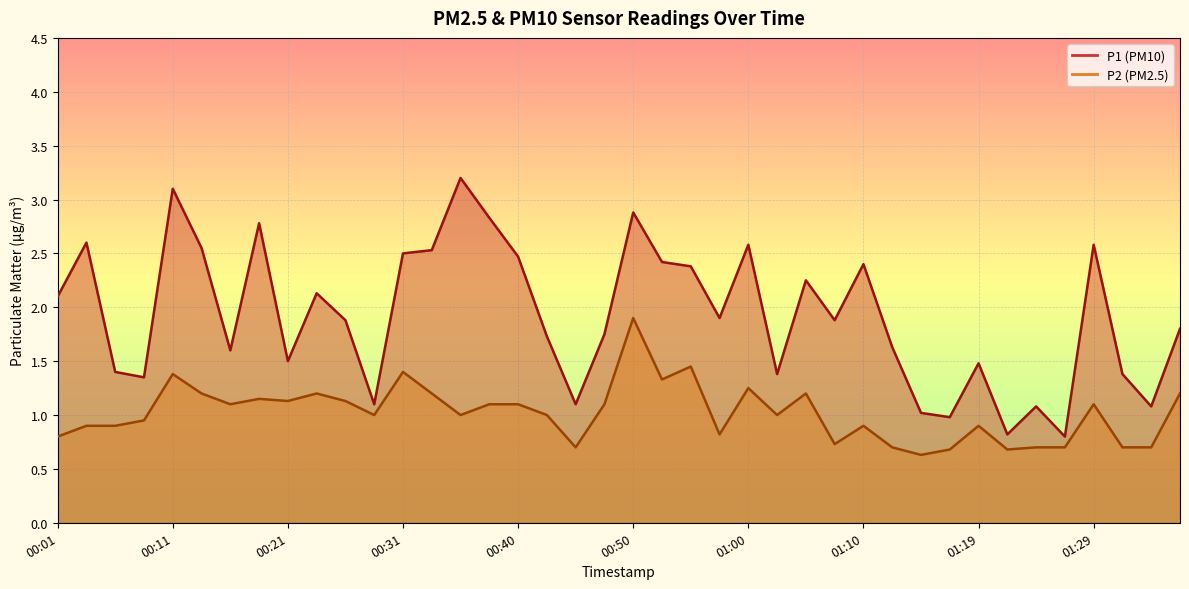

Between 00:53 and 00:13, which is larger?

00:13